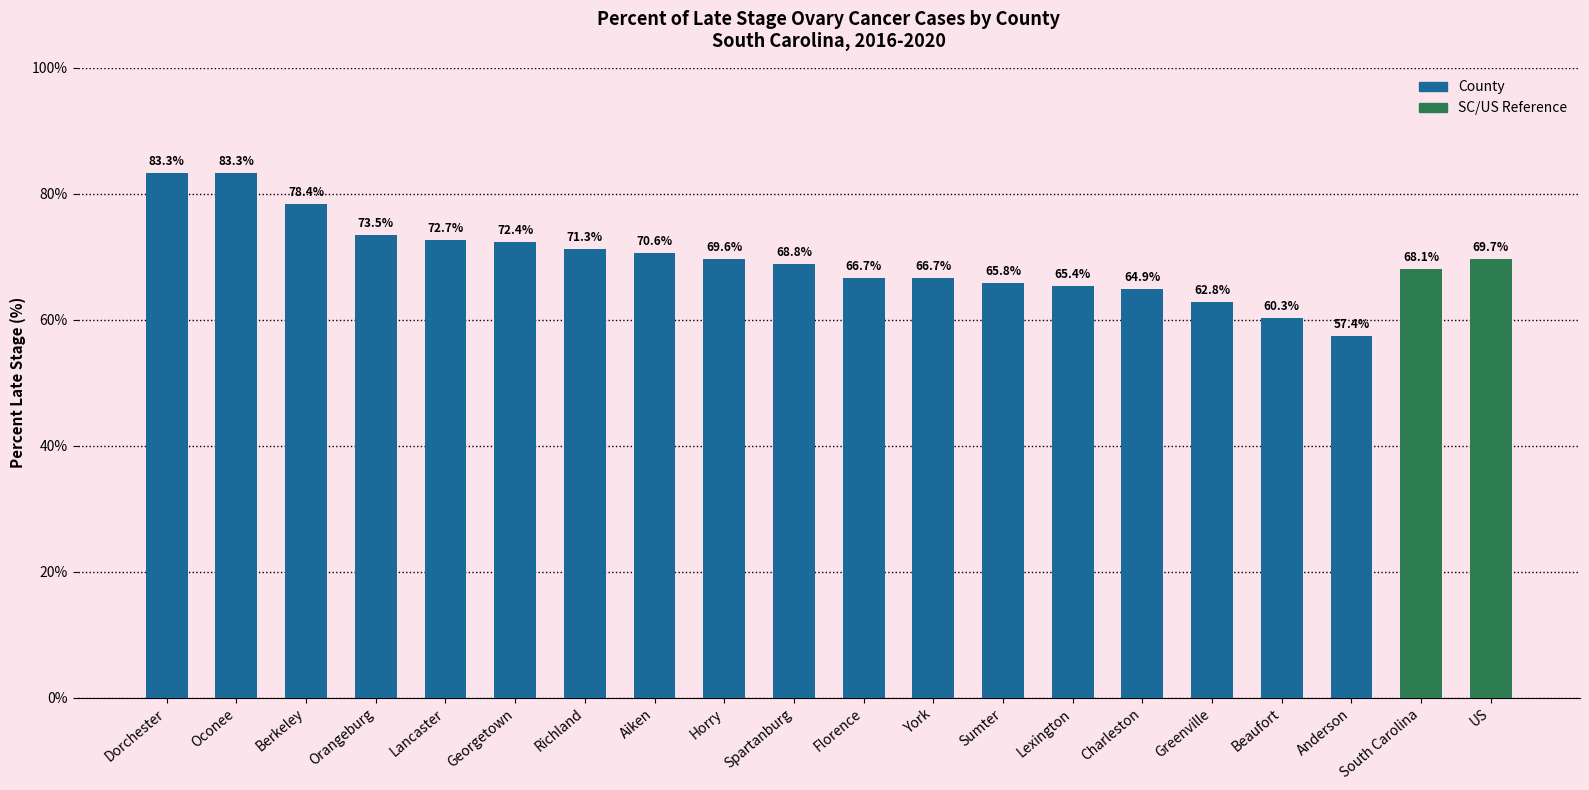

What position from the right is Lexington?

7